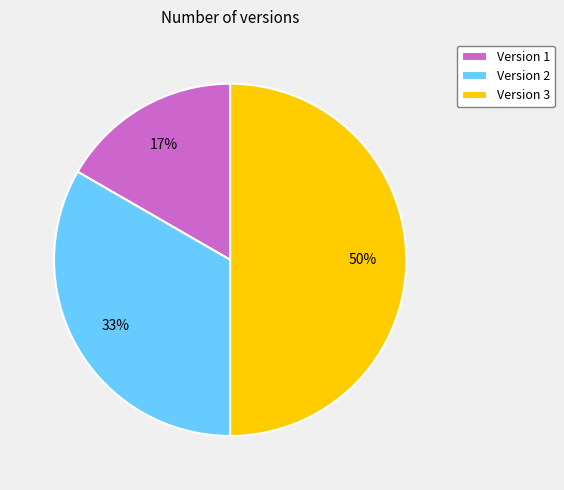

What percentage is the Version 3 slice, to the nearest percent?

50%